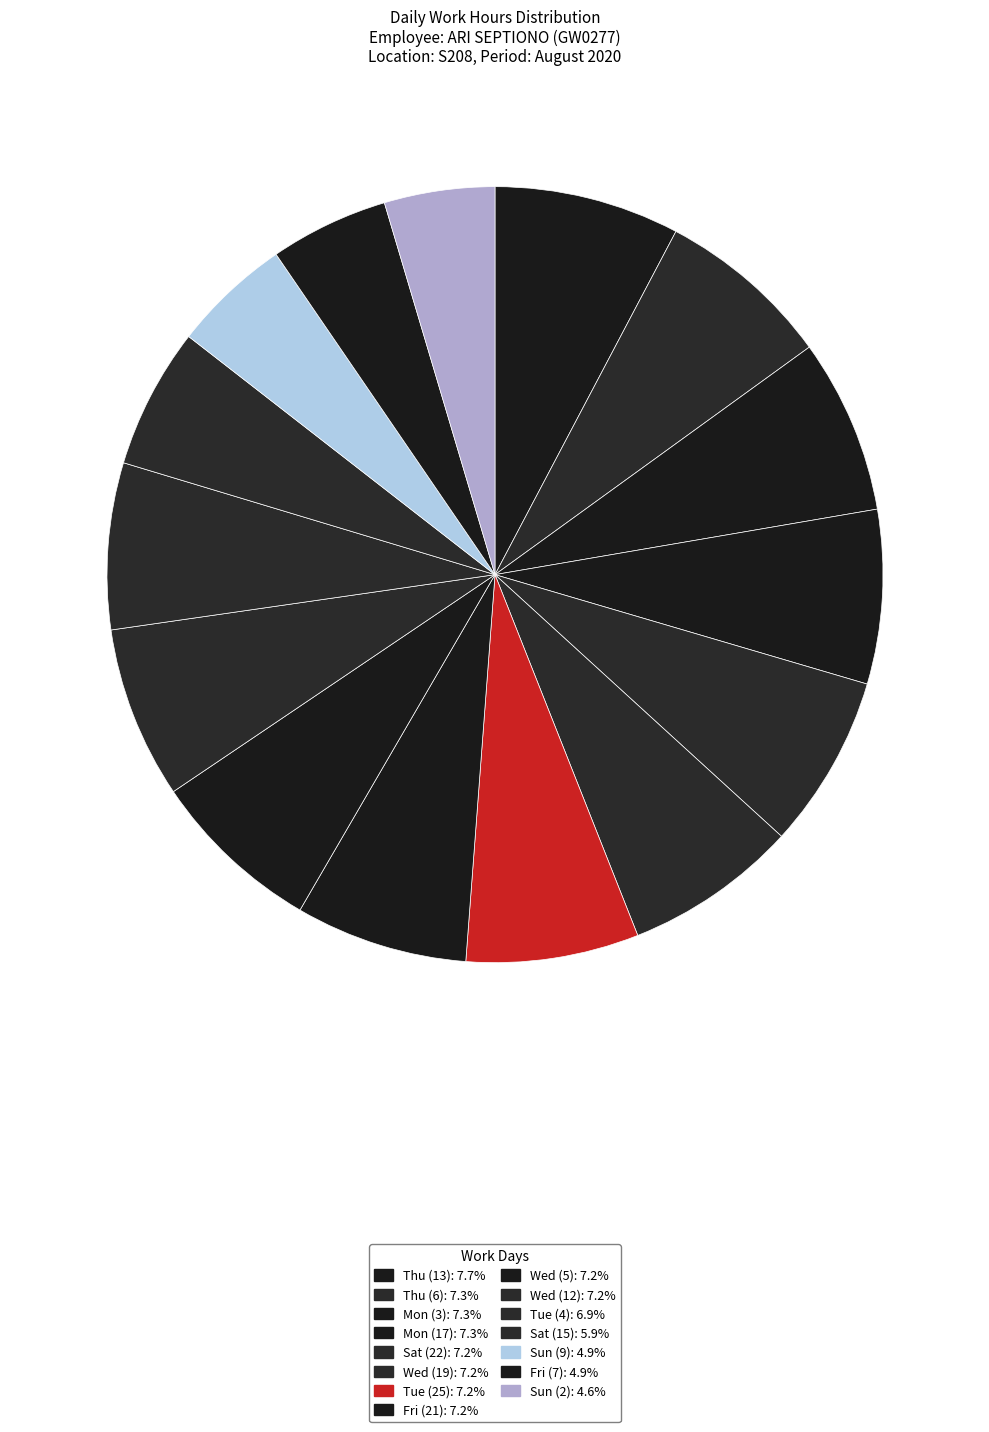

How many slices are in this pie chart?

15